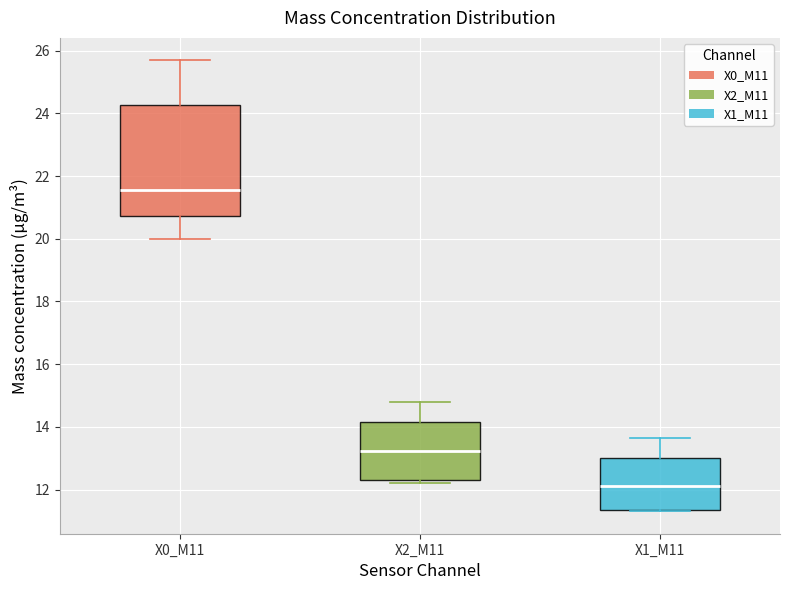

Which box has the lowest median line?

X1_M11